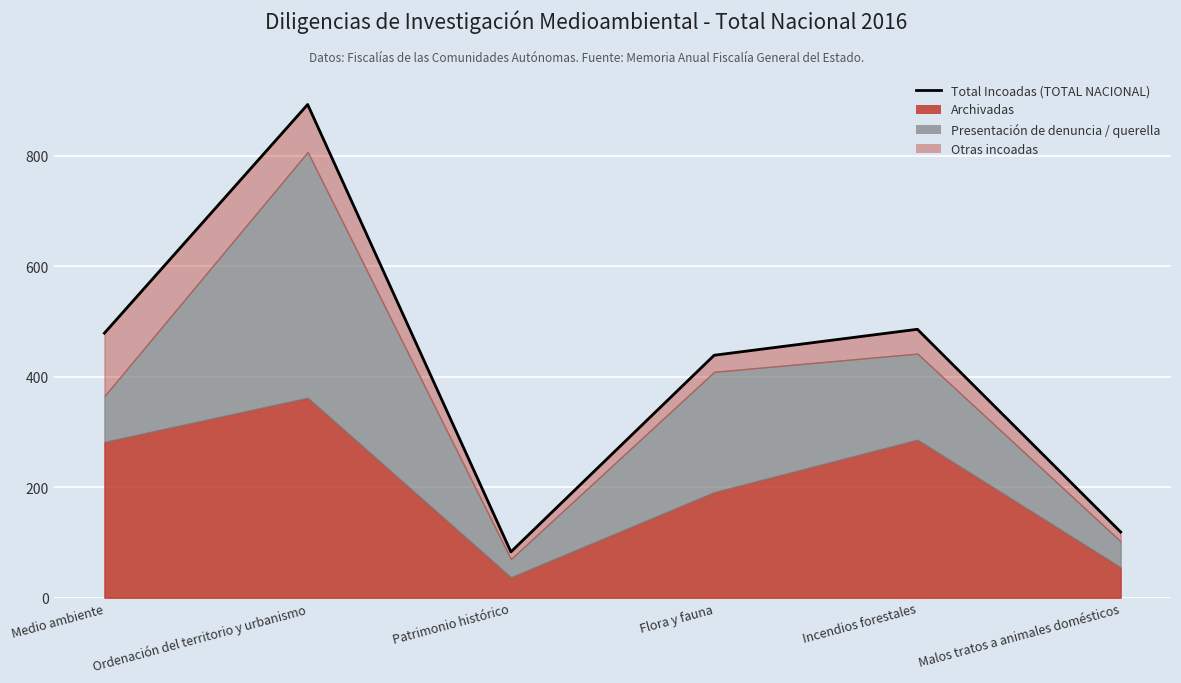

Rank the categories by value from lowest to highest.

Patrimonio histórico, Malos tratos a animales domésticos, Flora y fauna, Medio ambiente, Incendios forestales, Ordenación del territorio y urbanismo